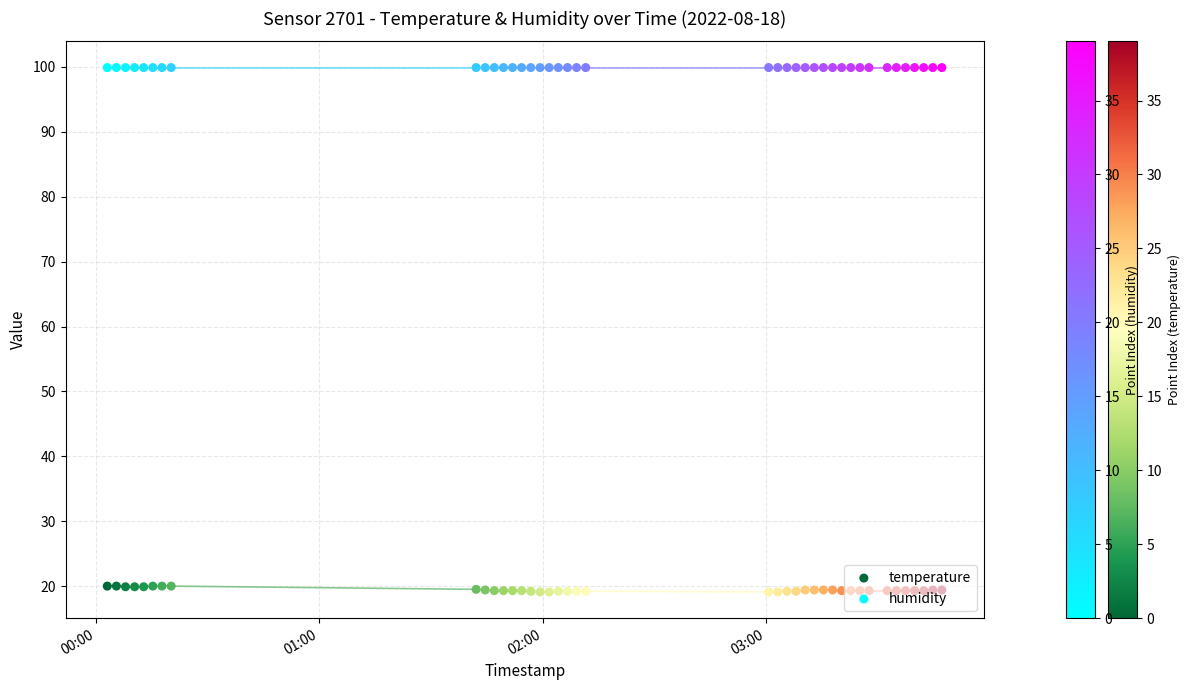

Which series reaches the minimum Y coordinate?

temperature